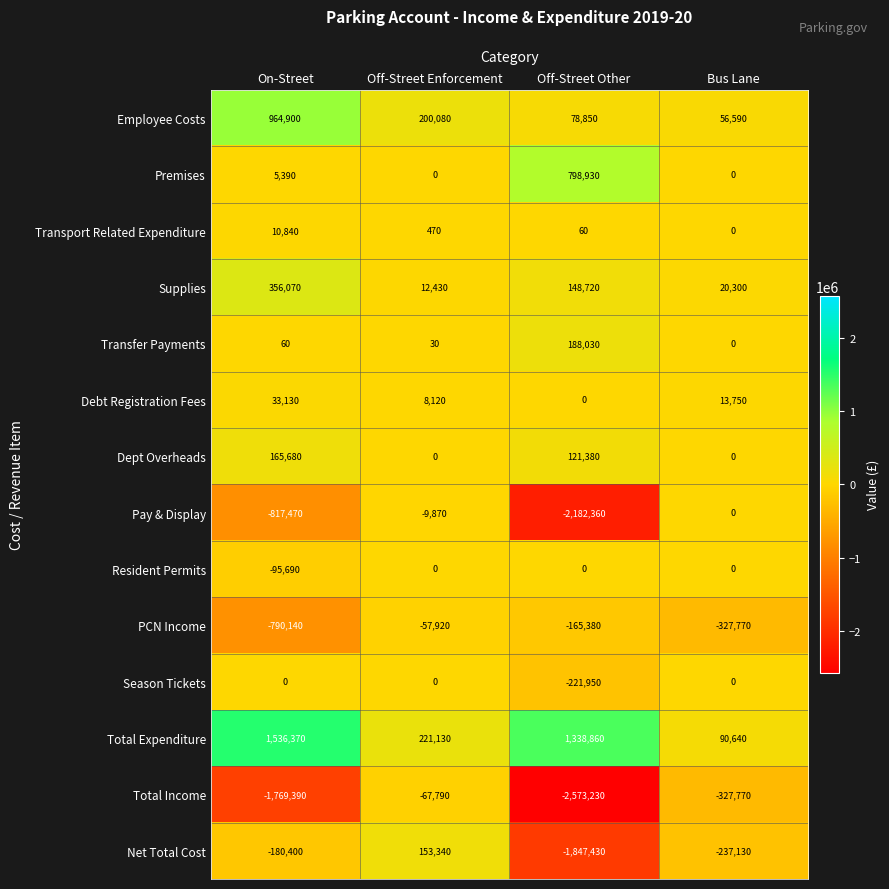

At how many categories does at least one series exceed 567524?

2